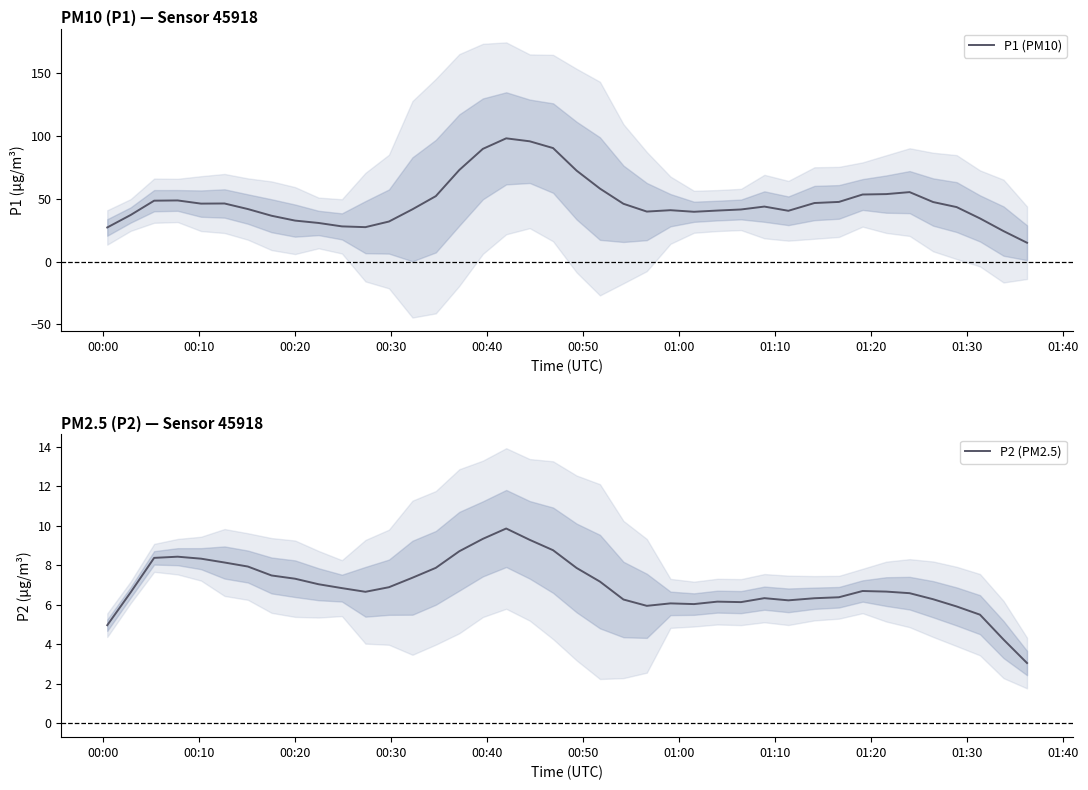

What is the minimum value for P1 (PM10)?

15.1